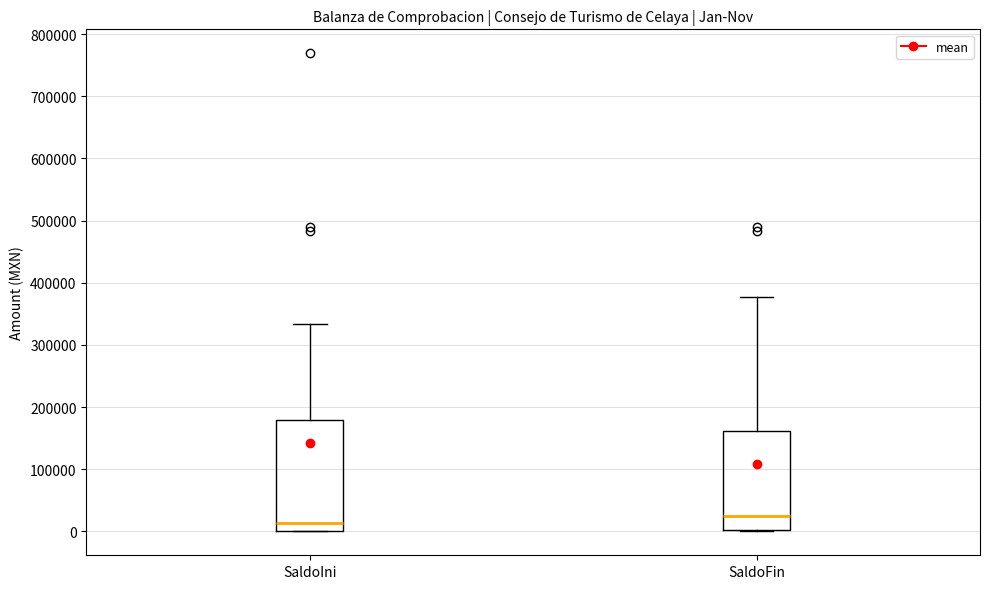

Which box's median line is the highest?

SaldoFin